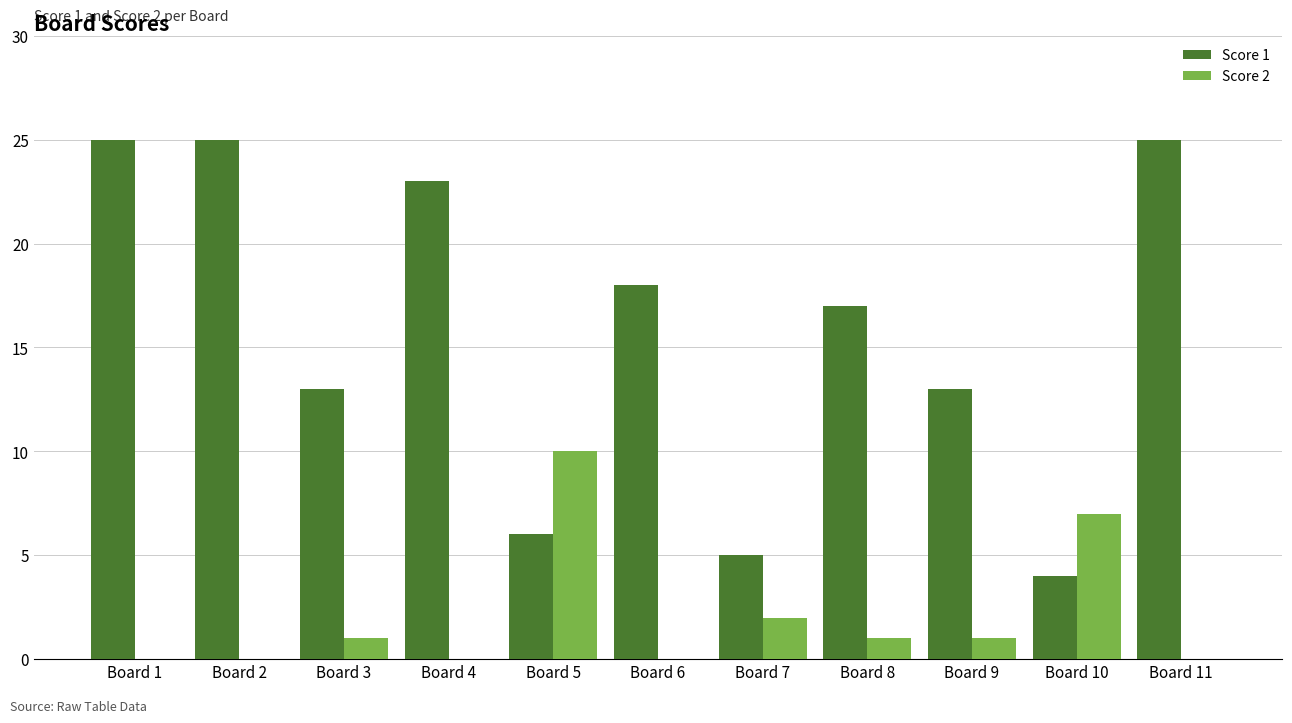

Is it true that Score 2 equals 0 at Board 4?

True